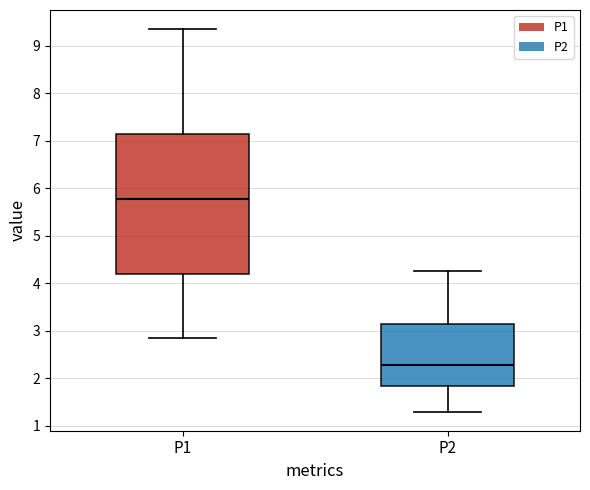

Which box is the tallest, from its lower edge to its upper edge?

P1